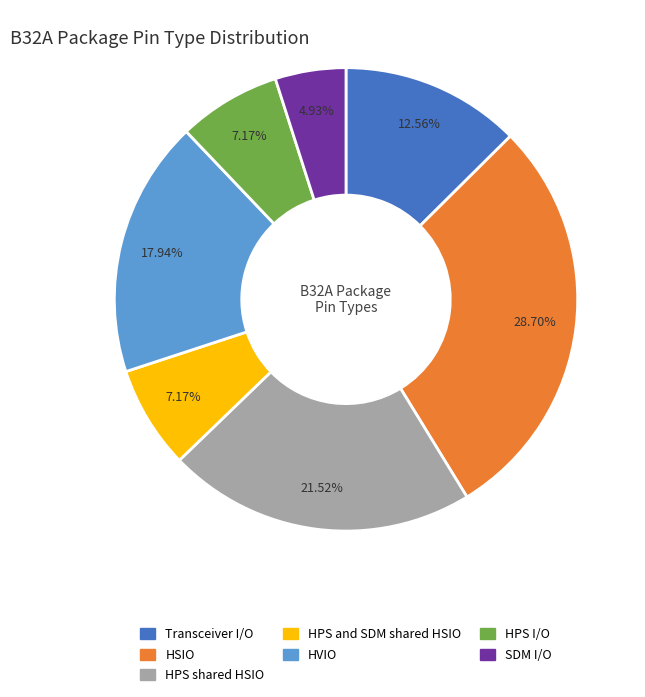

Is there any slice that represents more than half of the pie?

No